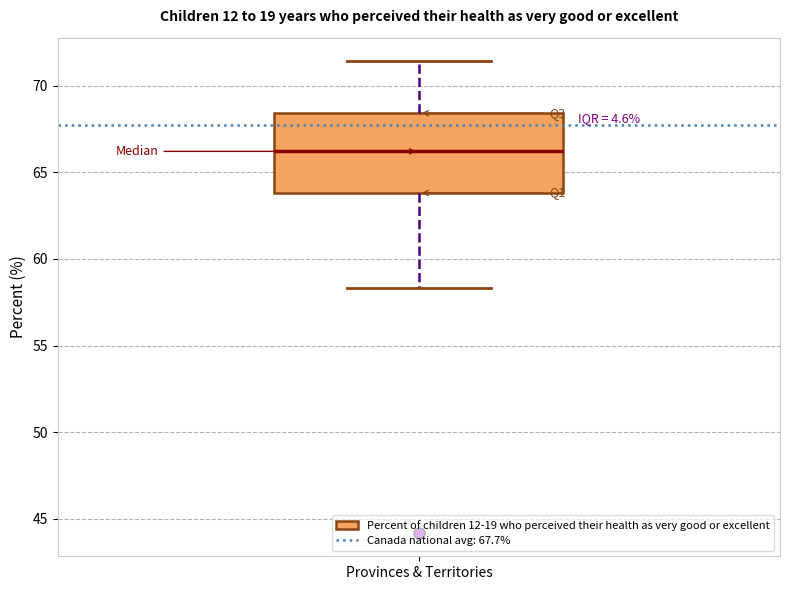

Read this box plot against the y-axis: the position of the median line, the range covered by the box, and the ends of both whiskers. The values are not printed on the chart, so give them approximately, as read against the axis.

median 66.0, box 64.0 to 68.5, whiskers 58.5 to 71.5